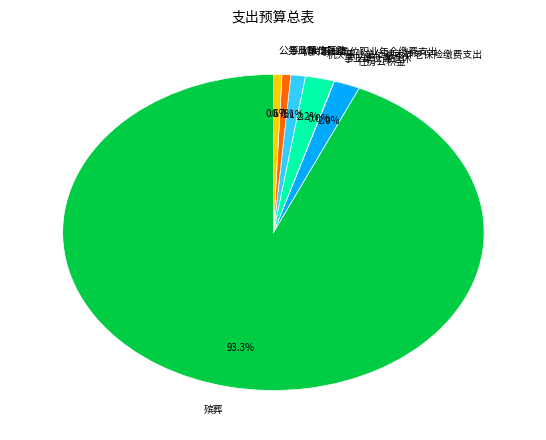

Which slice is the largest?

殡葬